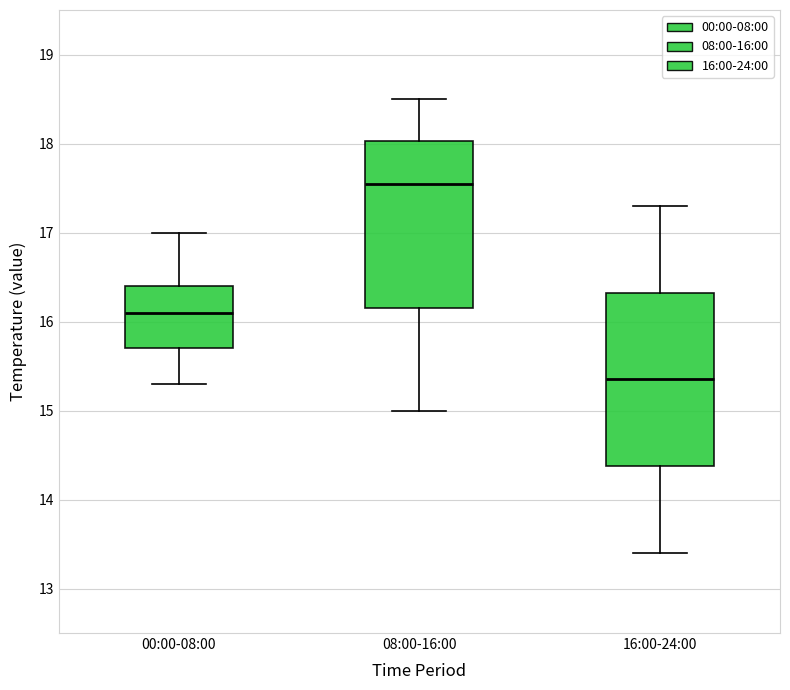

Where does the lower whisker of the box for 16:00-24:00 end on the y-axis? The values are not printed on the chart, so give them approximately, as read against the axis.

13.4